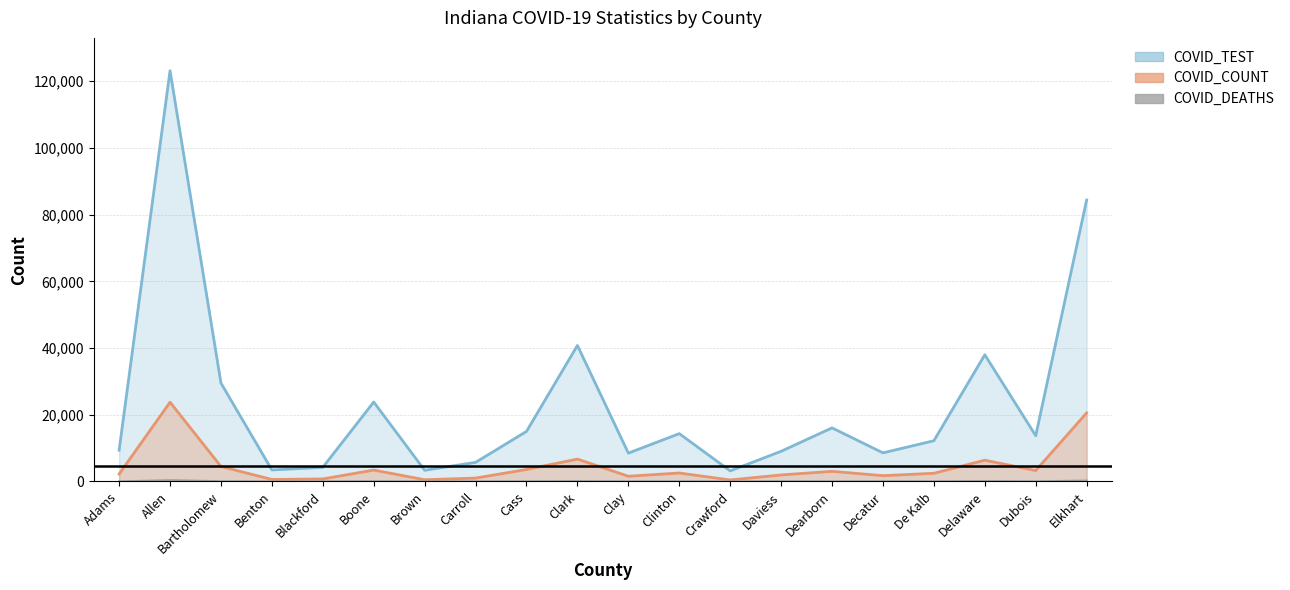

True or false: COVID_DEATHS and COVID_TEST intersect in this chart.

False